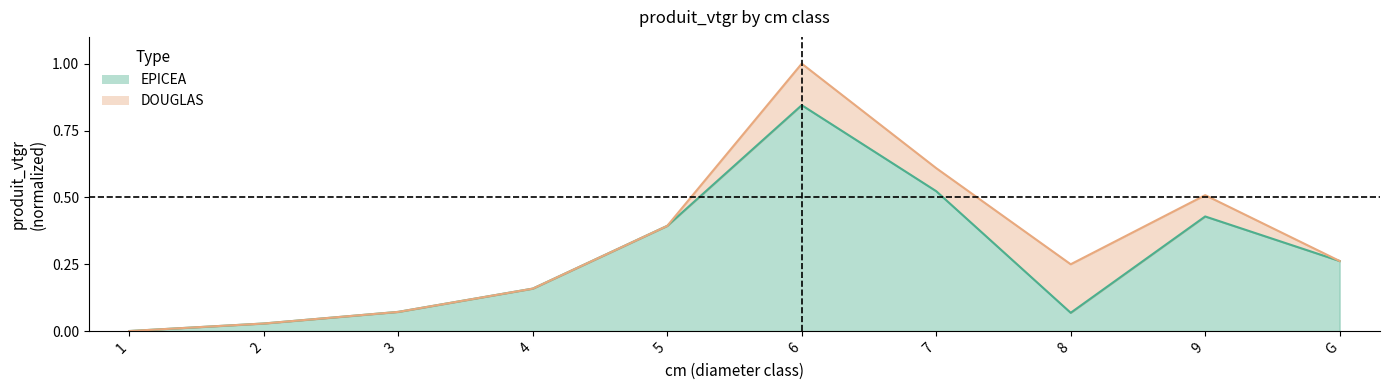

What position from the right is 7?

4